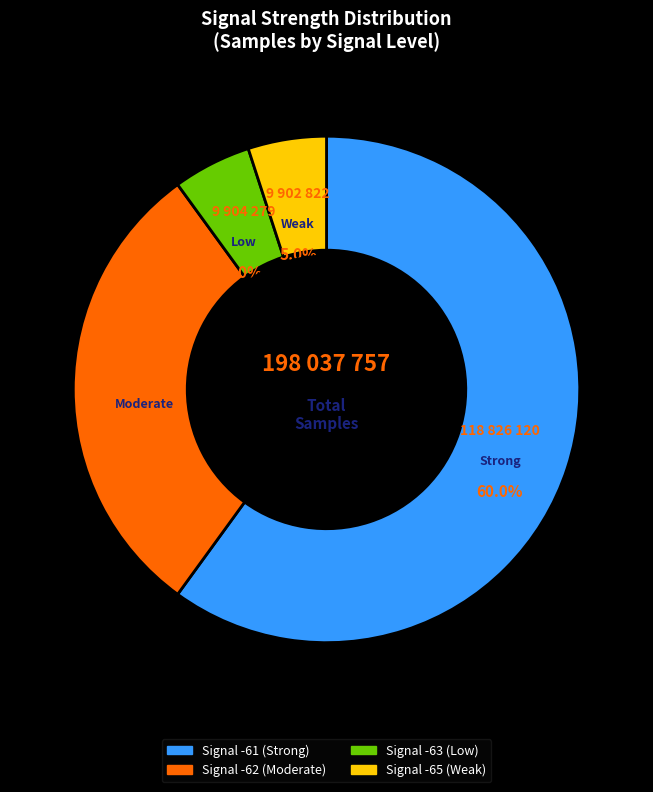

Count the number of slices in the pie.

4